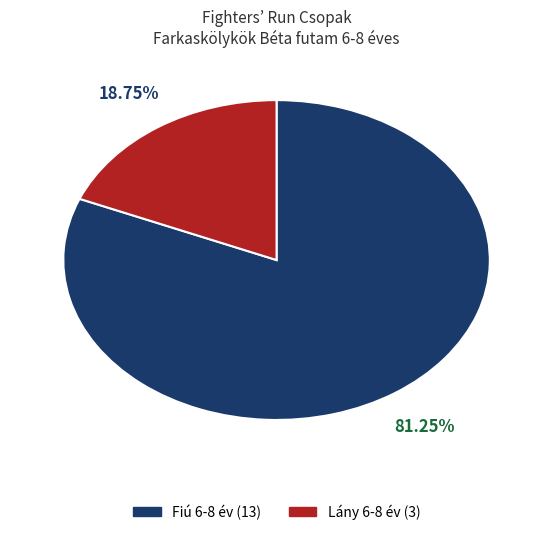

To the nearest percent, what is the average slice percentage?

50%